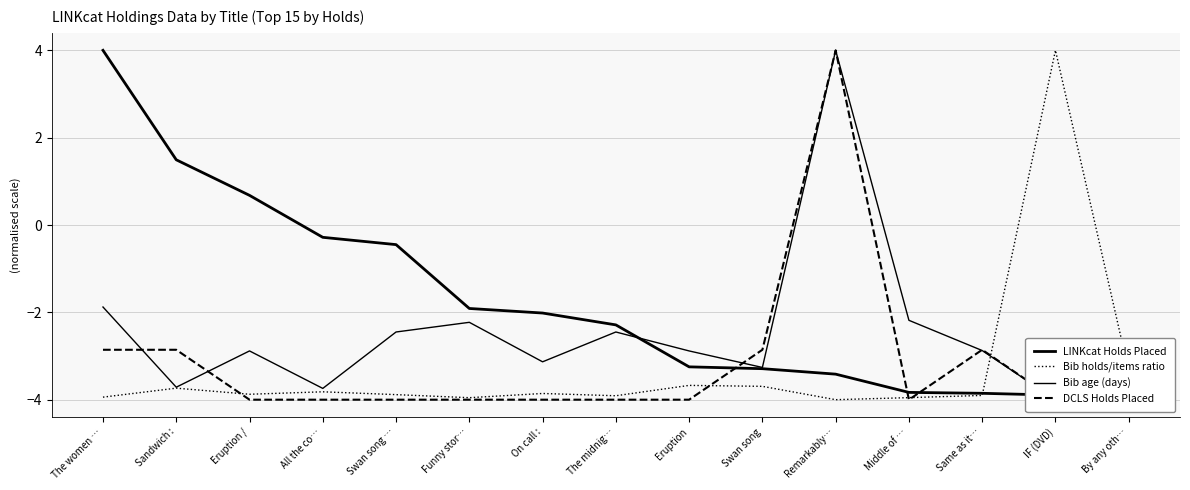

In Bib age (days), how many points are higher than both neighbors (excluding endpoints)?

4